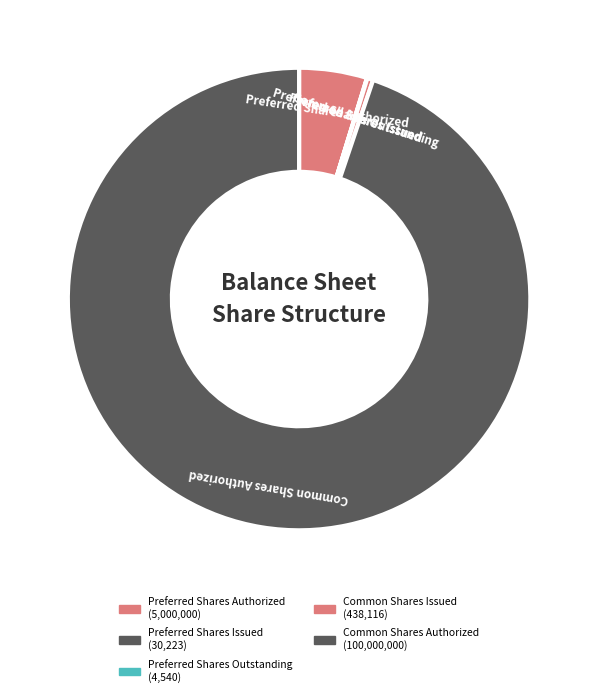

Which has a higher value, Common Shares Authorized or Preferred Shares Outstanding?

Common Shares Authorized